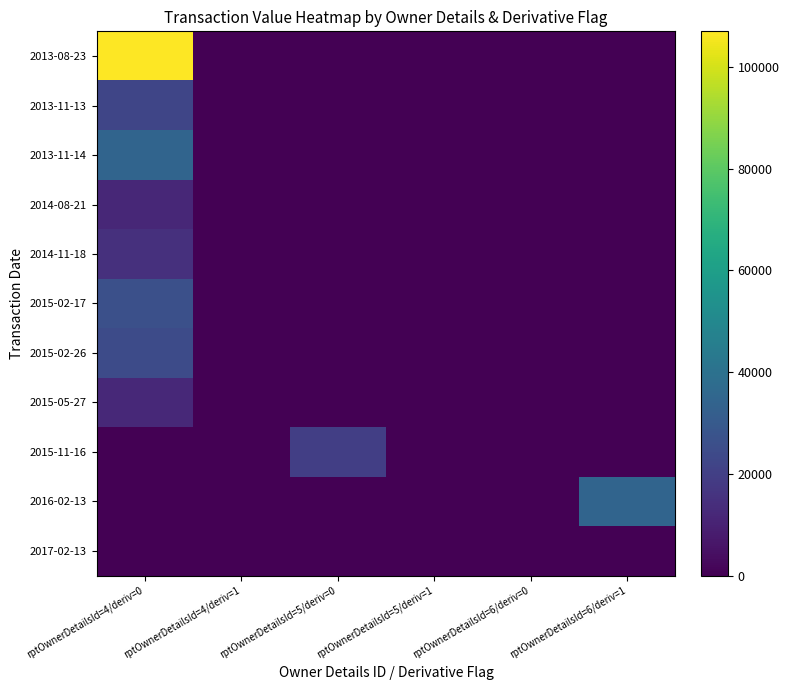

How many series are shown in this chart?

11